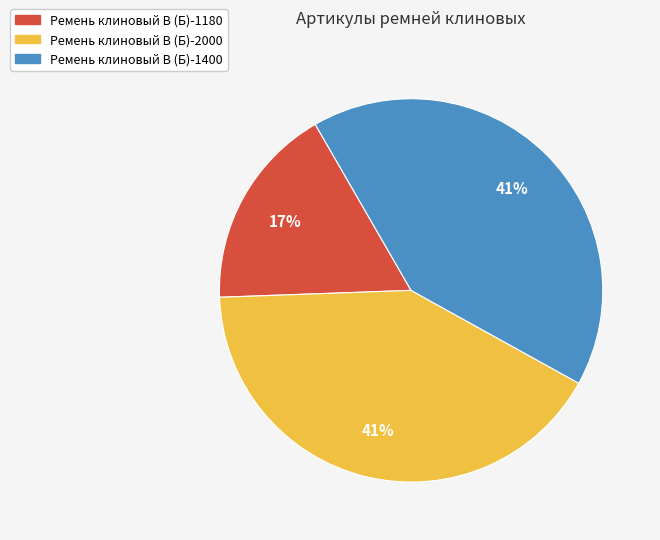

Does any single category account for the majority?

No